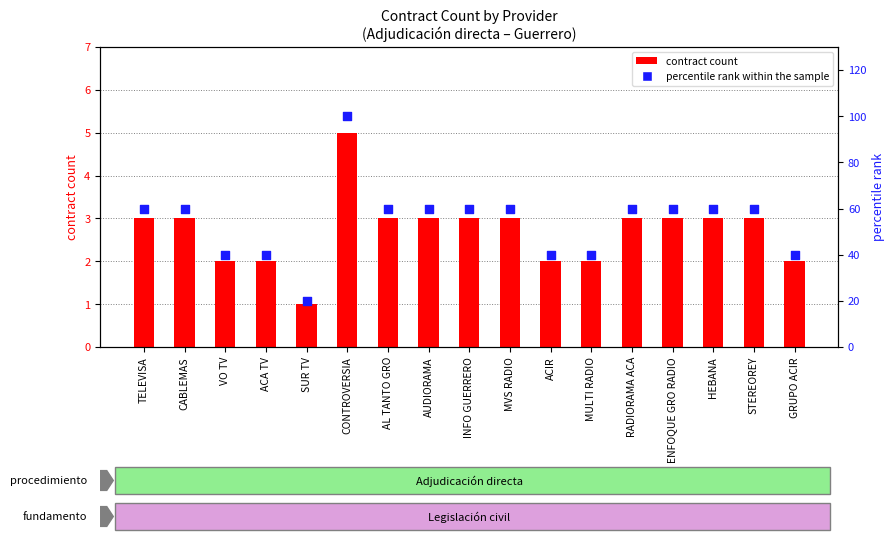

What is the total value across all series at CONTROVERSIA?

105